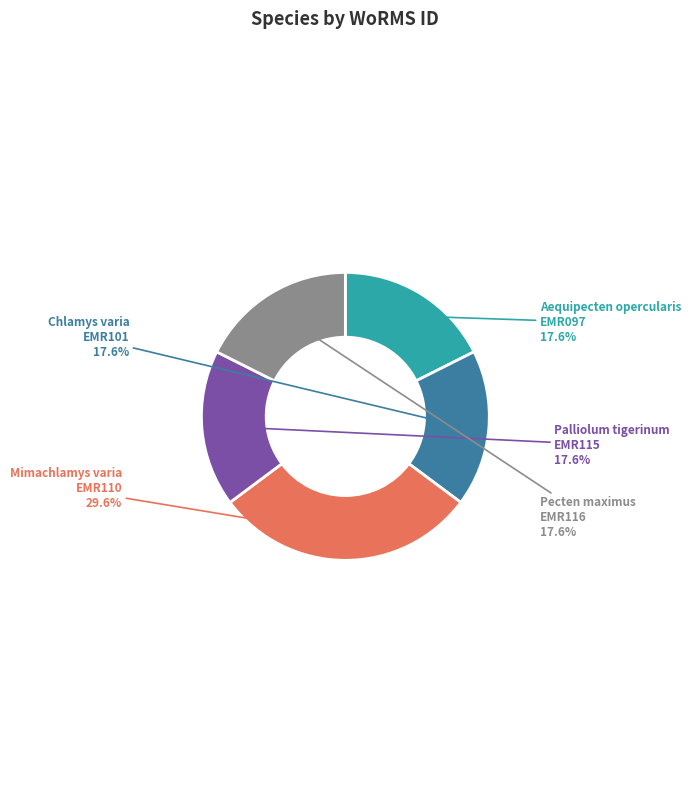

Is there any slice that represents more than half of the pie?

No